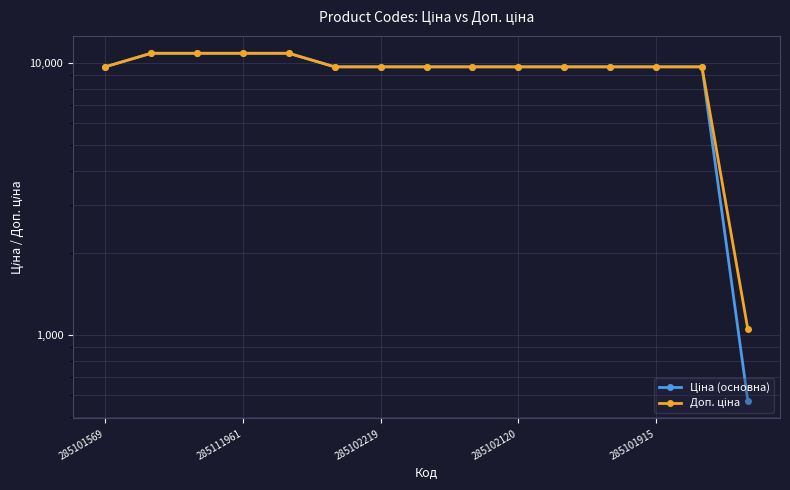

Between 14 and 9, which is larger?

9